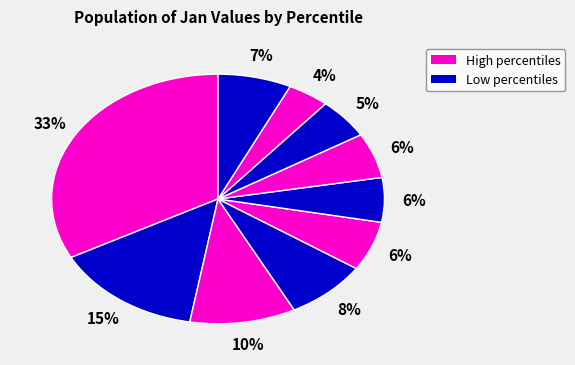

To the nearest percent, what is the difference between the largest and smallest slice percentages?

29%